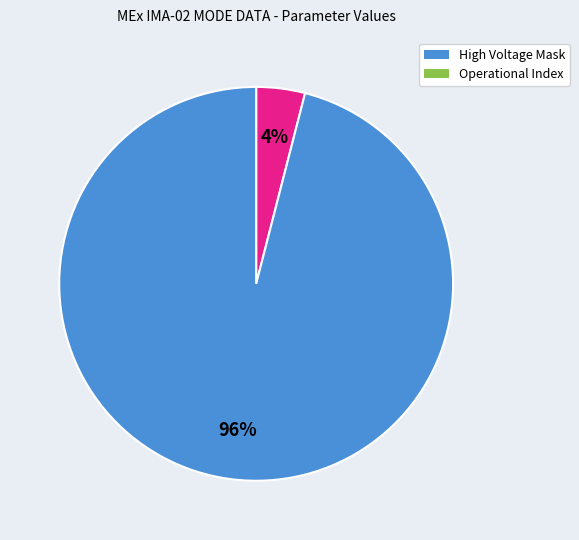

To the nearest percent, what is the average slice percentage?

50%